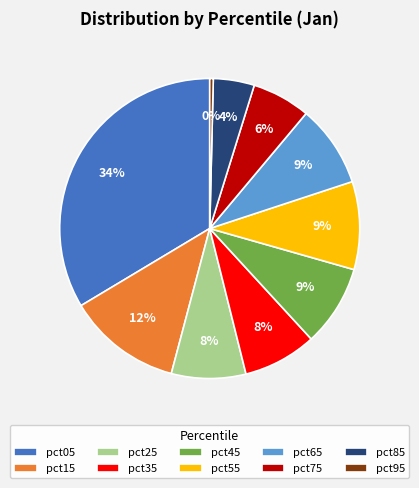

Does pct85 represent more than half of the total?

No